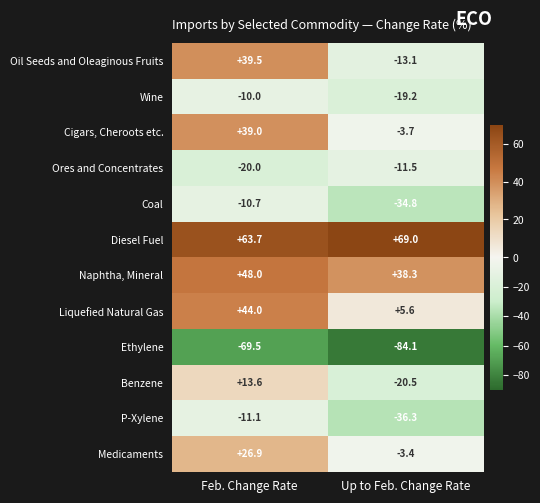

What is the sum of the Diesel Fuel values at Up to Feb. Change Rate and Feb. Change Rate?

132.7